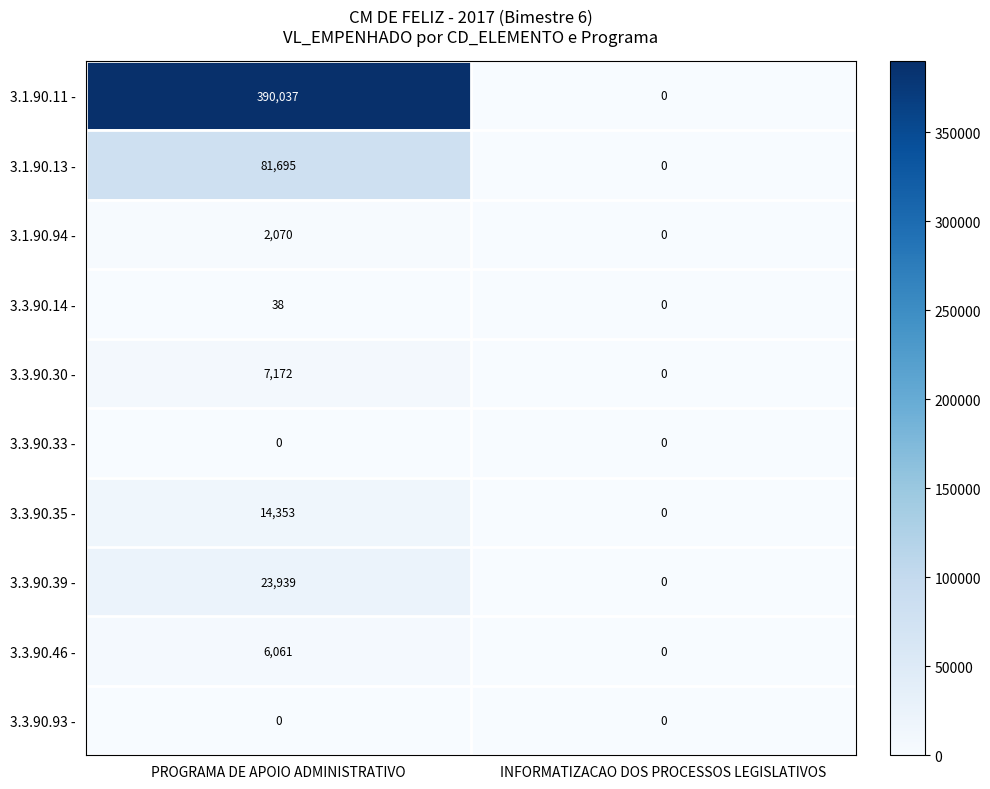

List the labels in order of 3.1.90.94 - value, largest first.

PROGRAMA DE APOIO ADMINISTRATIVO, INFORMATIZACAO DOS PROCESSOS LEGISLATIVOS